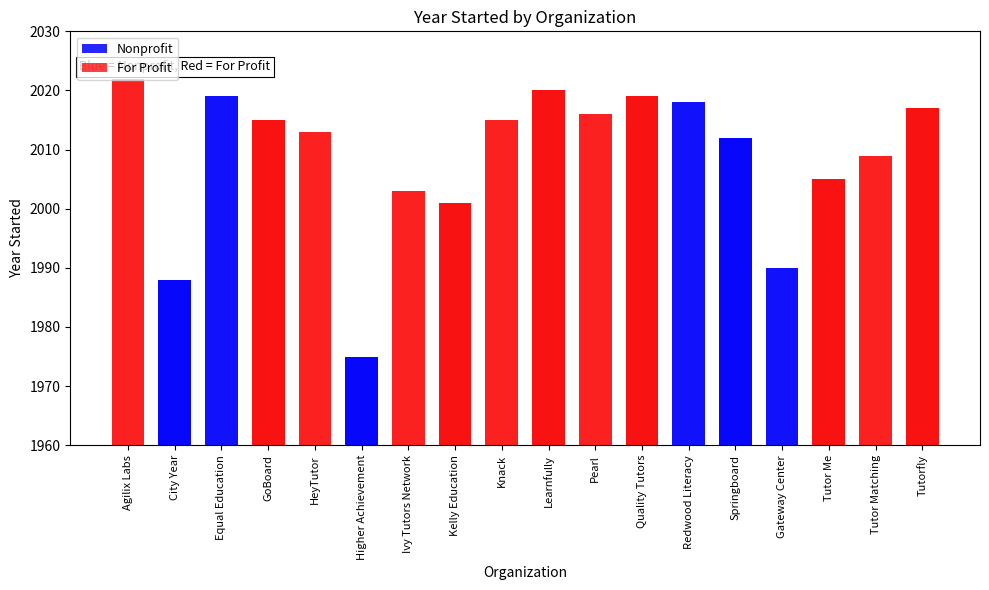

Reading left to right, transcribe all the data shown in this chart.

Nonprofit: Agilix Labs=0	City Year=1988	Equal Education=2019	GoBoard=0	HeyTutor=0	Higher Achievement=1975	Ivy Tutors Network=0	Kelly Education=0	Knack=0	Learnfully=0	Pearl=0	Quality Tutors=0	Redwood Literacy=2018	Springboard=2012	Gateway Center=1990	Tutor Me=0	Tutor Matching=0	Tutorfly=0
For Profit: Agilix Labs=2022	City Year=0	Equal Education=0	GoBoard=2015	HeyTutor=2013	Higher Achievement=0	Ivy Tutors Network=2003	Kelly Education=2001	Knack=2015	Learnfully=2020	Pearl=2016	Quality Tutors=2019	Redwood Literacy=0	Springboard=0	Gateway Center=0	Tutor Me=2005	Tutor Matching=2009	Tutorfly=2017